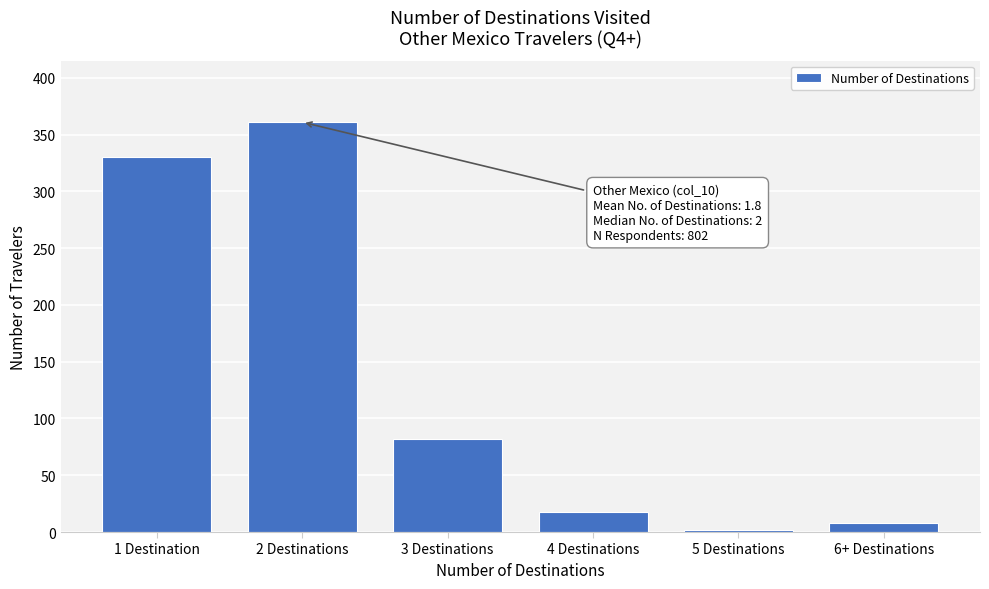

Reading left to right, extract all data points from this chart.

330	361	82	18	2	8